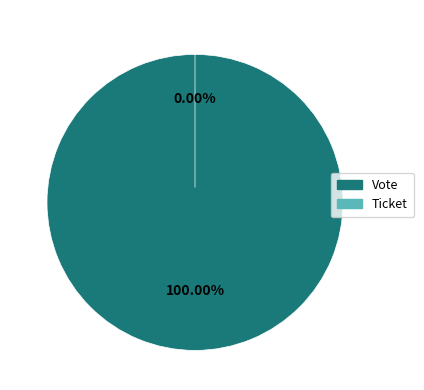

Does Vote represent more than half of the total?

Yes